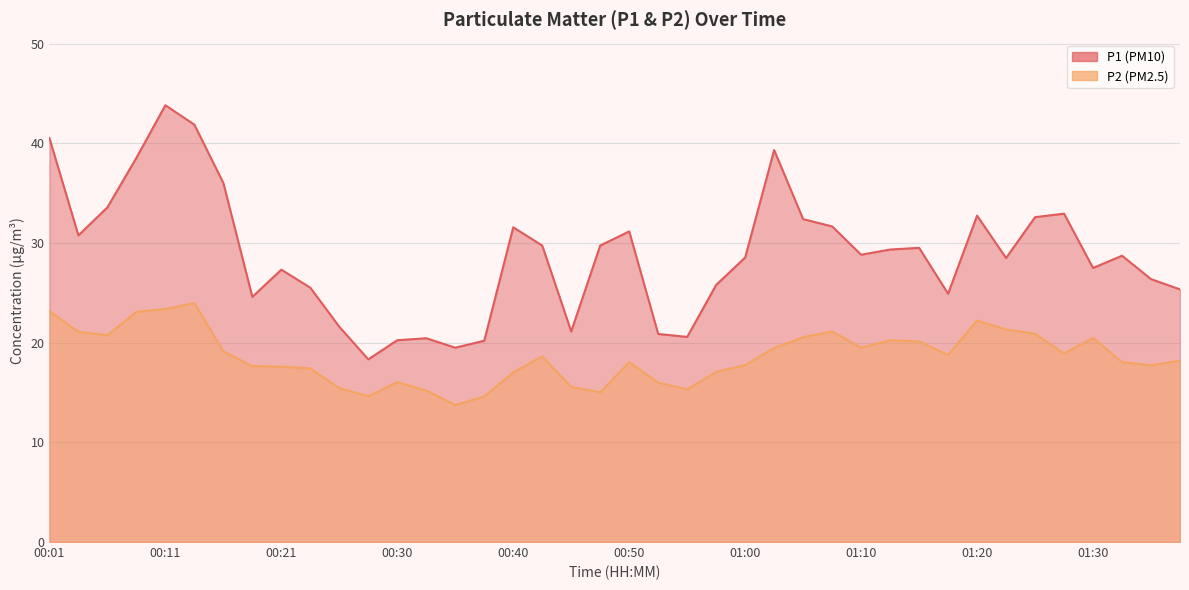

The value of P1 at 01:22 is 28.5. True or false?

True